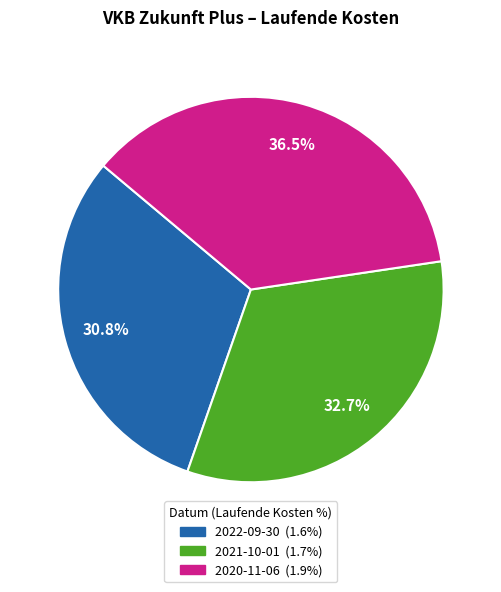

Rank the categories by value from lowest to highest.

2022-09-30, 2021-10-01, 2020-11-06